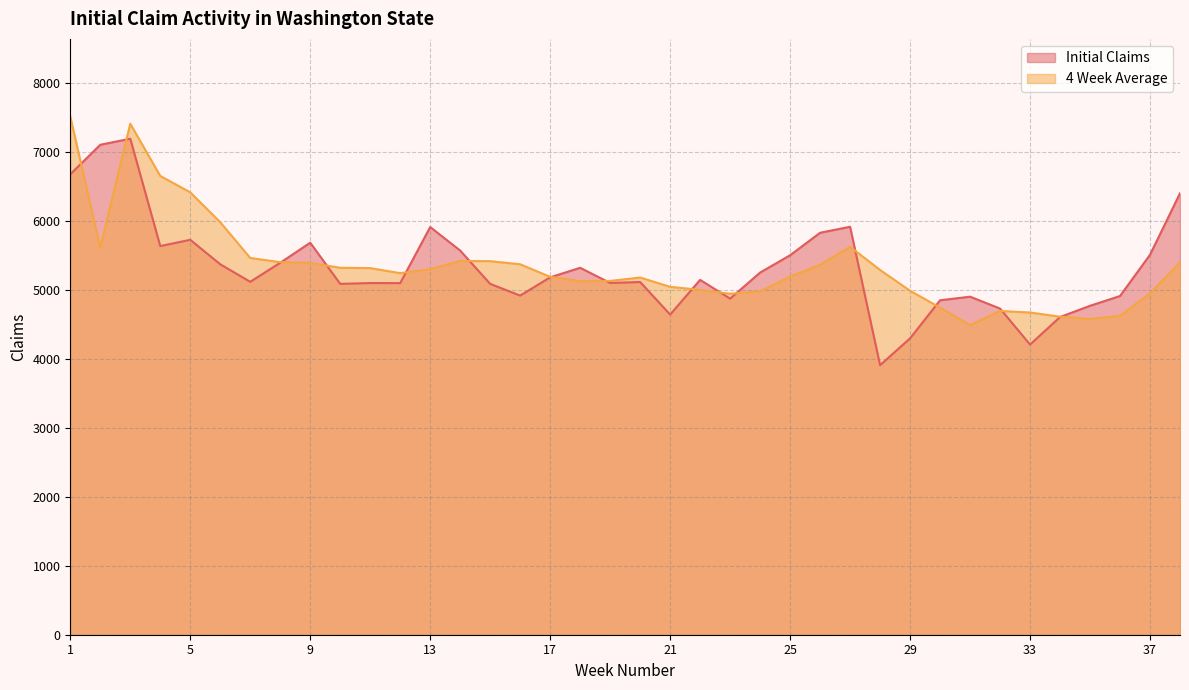

What is the difference between the 4 Week Average values at 35 and 1?

2934.8